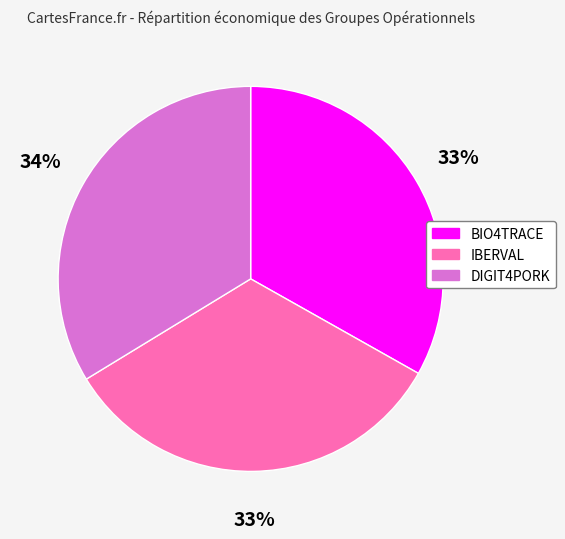

To the nearest percent, what is the difference between the IBERVAL and DIGIT4PORK slice percentages?

1%